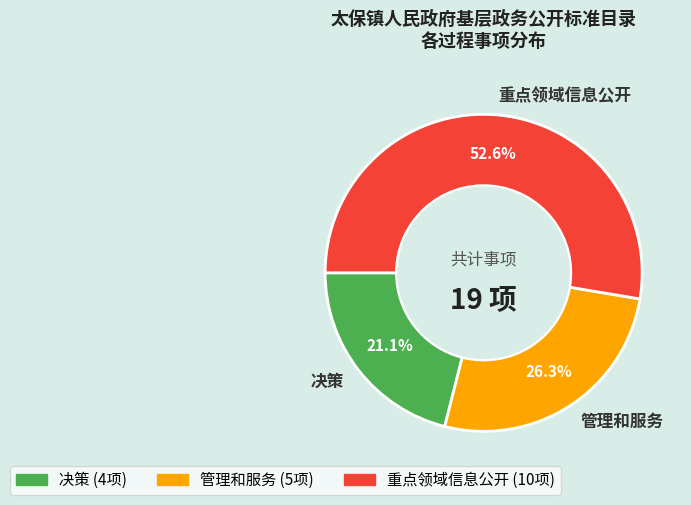

Is there any slice that represents more than half of the pie?

Yes